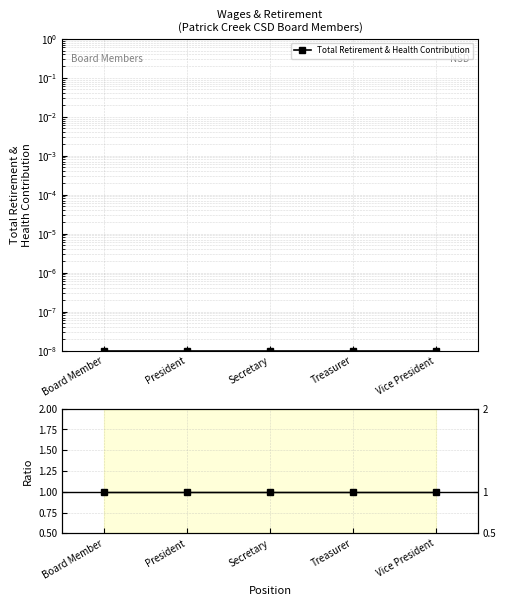

What is the label of the 5th point from the left?

Vice President